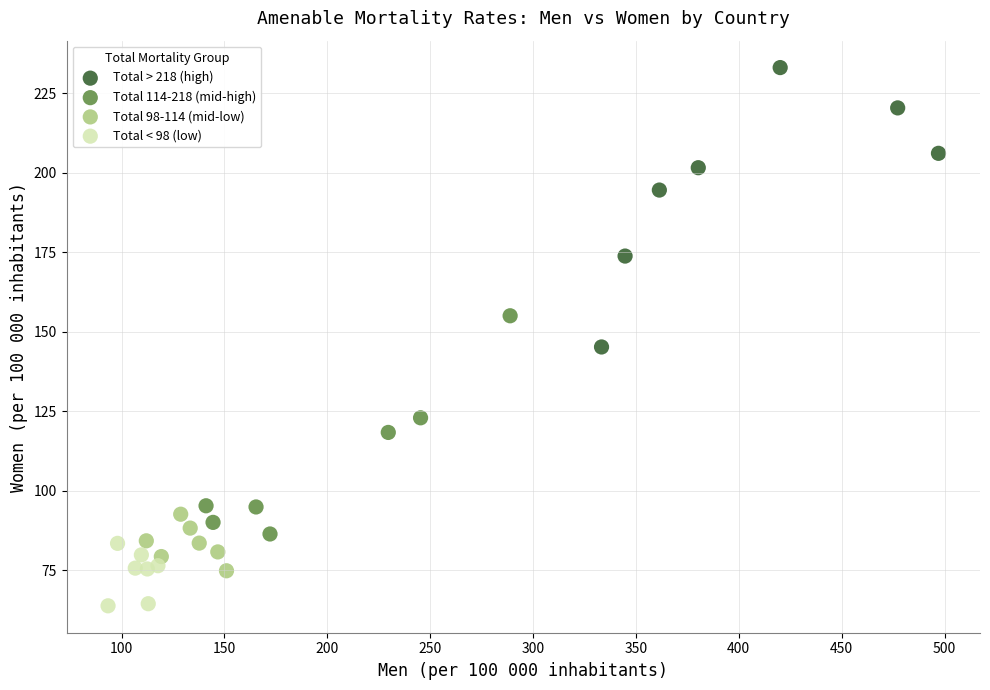

Which series contains the lowest Y value?

Total < 98 (low)